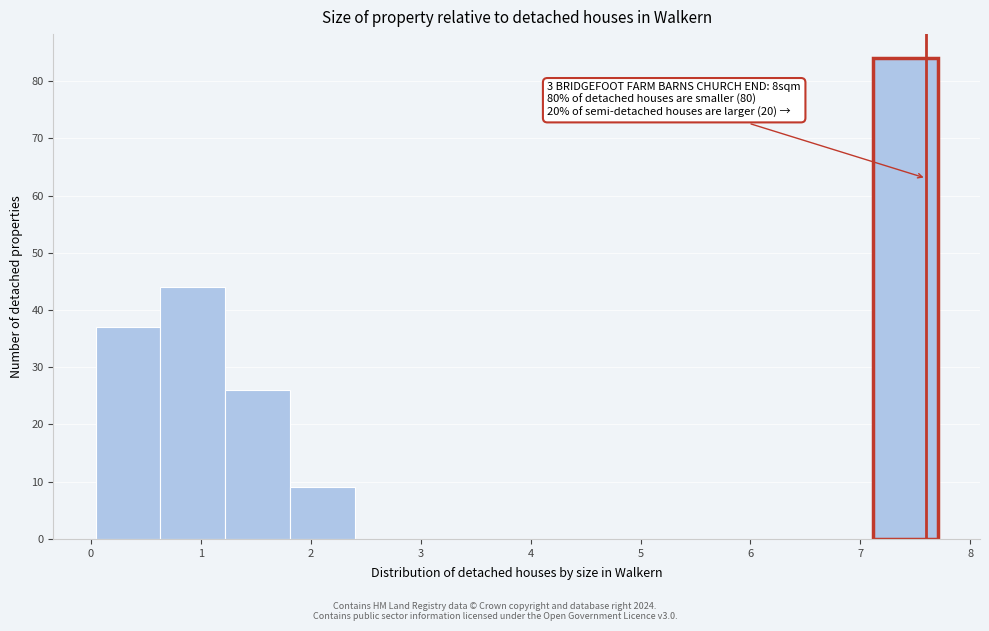

Over which range of the x-axis is the bar tallest?

7.1 to 7.7